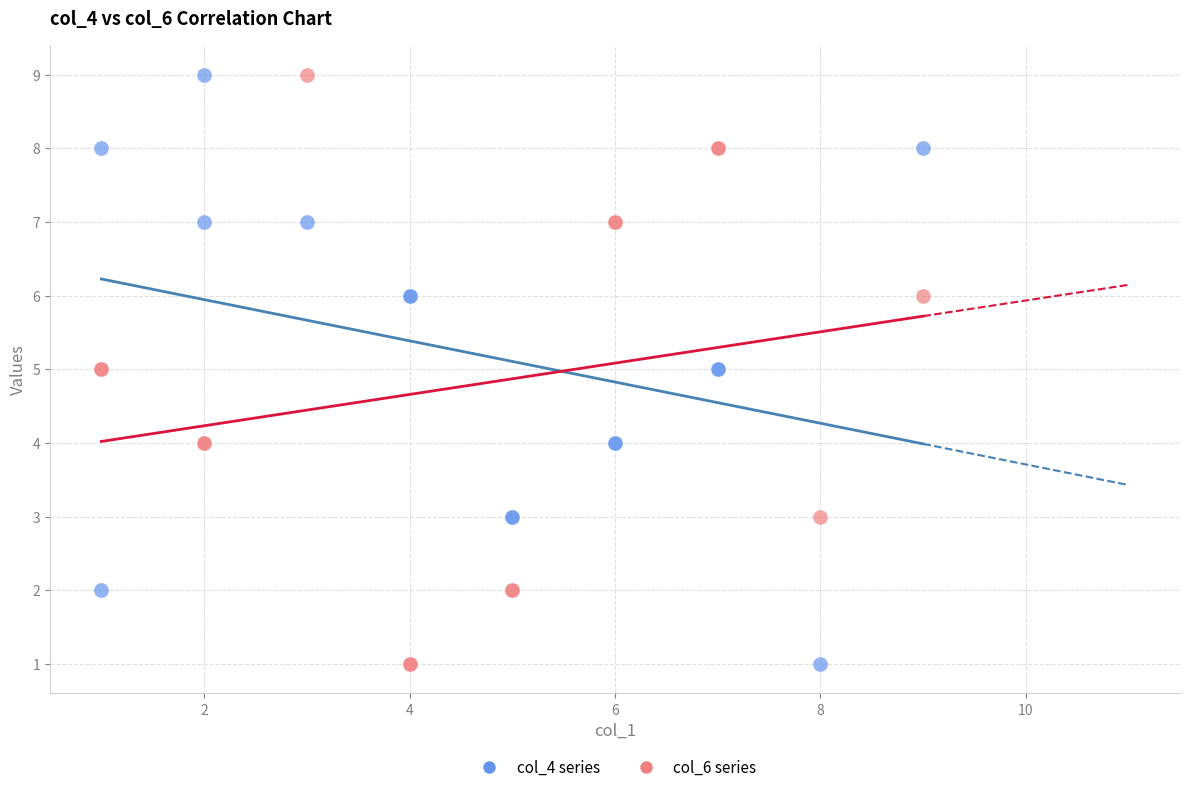

What are all the series names shown in the legend?

col_4 series, col_6 series